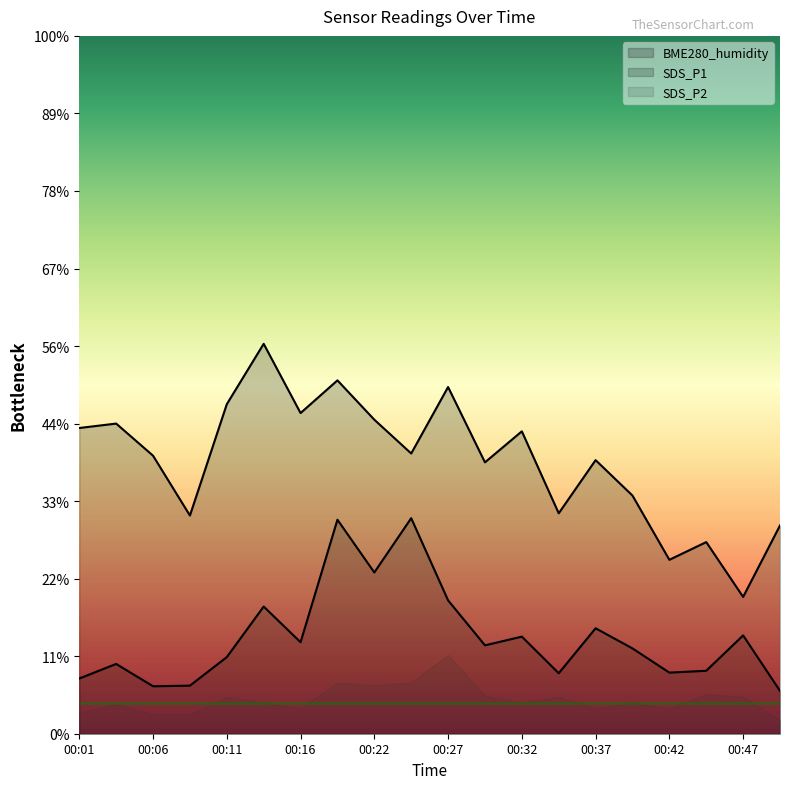

At which label does BME280_humidity reach its peak?

00:14